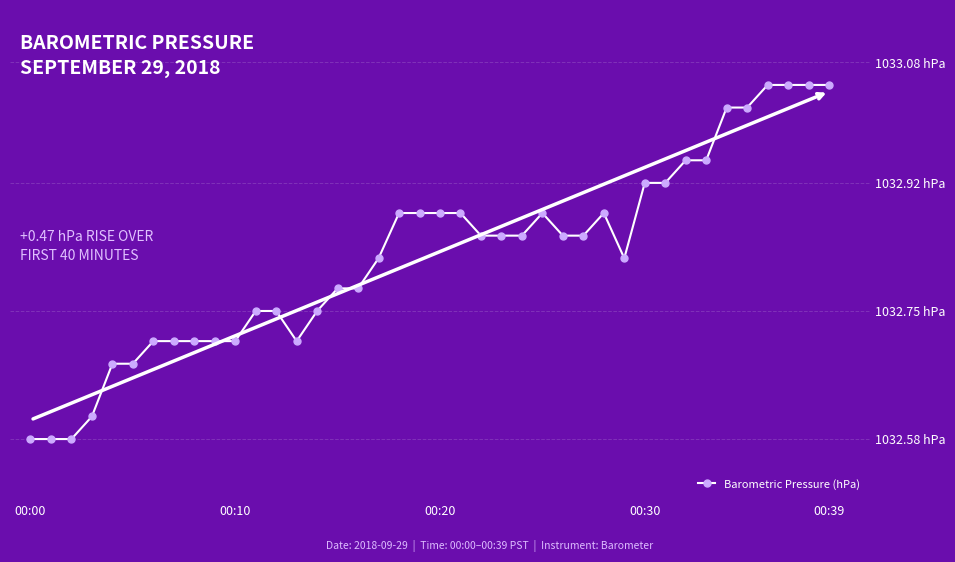

What is the greatest value displayed?

1033.0